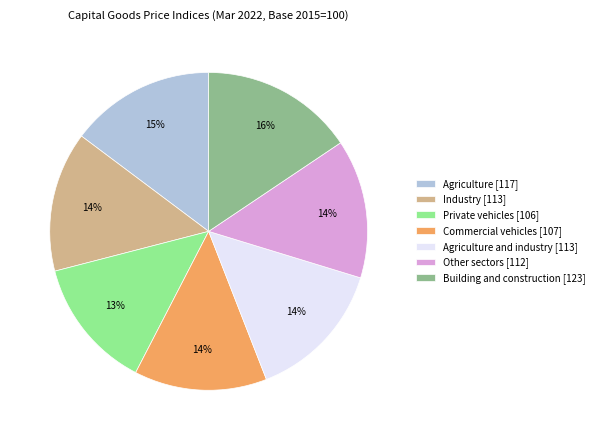

Which slice is the largest?

Building and construction [123]